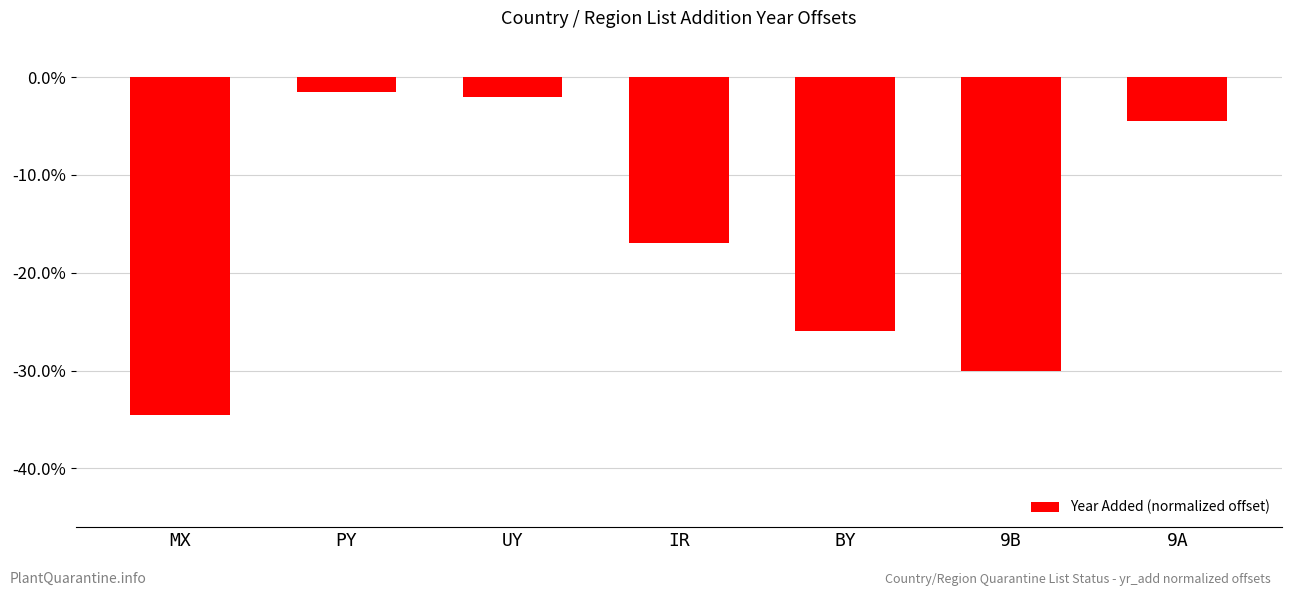

What position from the left is UY?

3